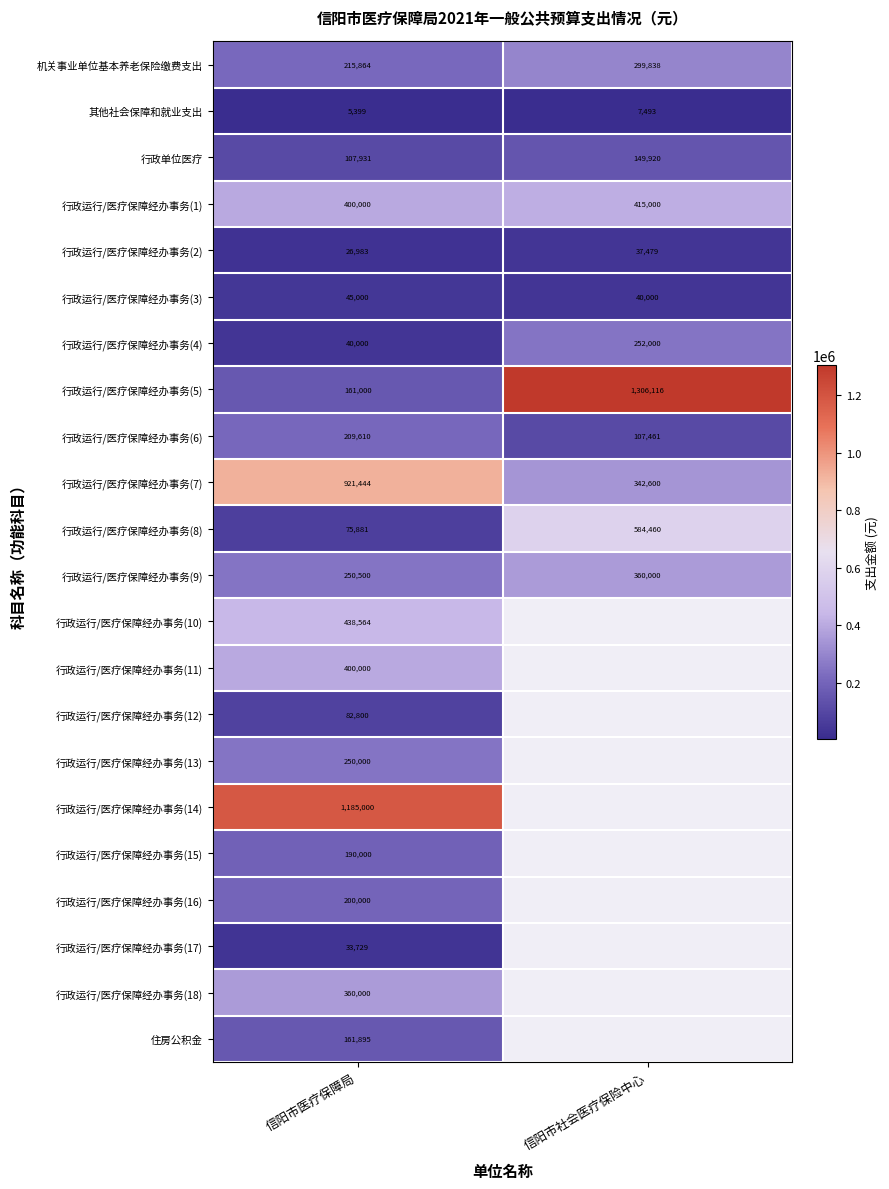

The value of 行政运行/医疗保障经办事务(4) at 信阳市社会医疗保险中心 is 380891.1. True or false?

False